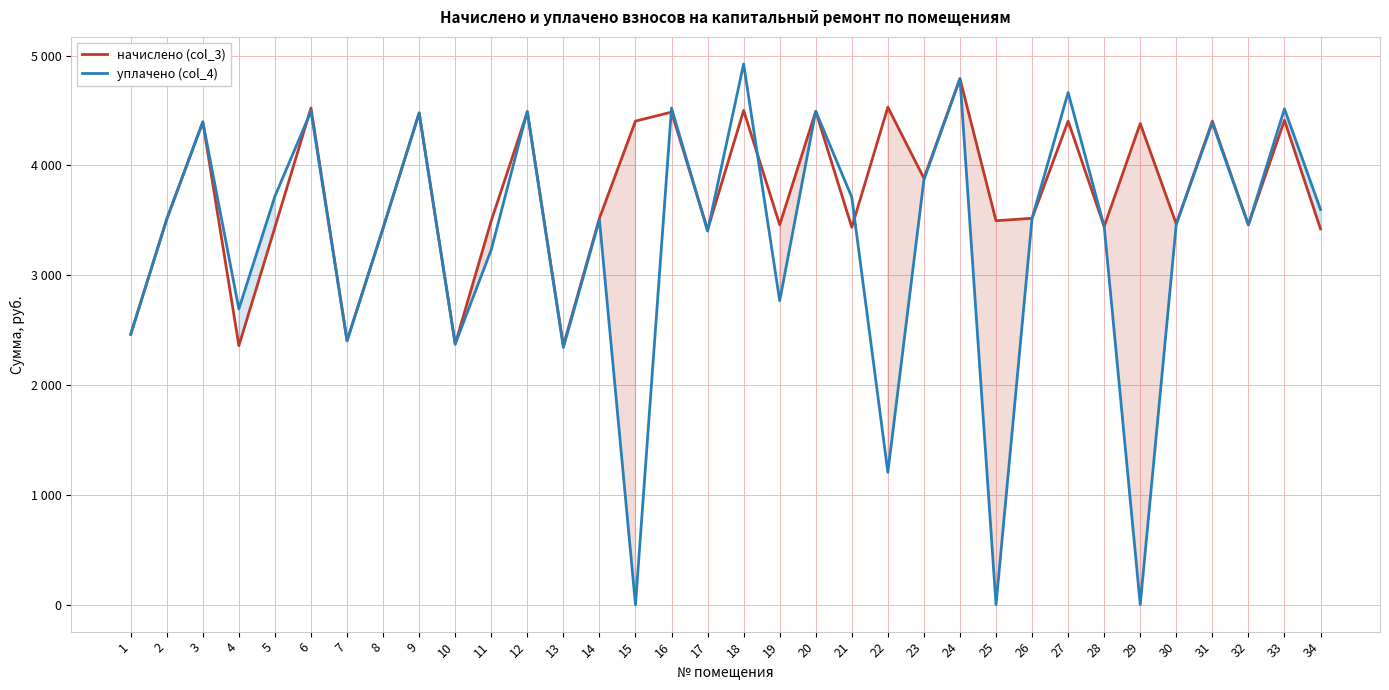

Rank the series by their average value, from lowest to highest.

уплачено (col_4), начислено (col_3)